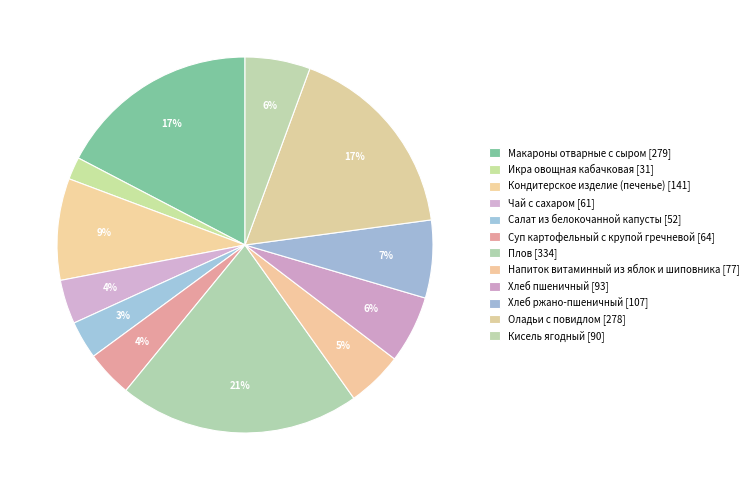

Is the sum of Оладьи с повидлом and Суп картофельный с крупой гречневой greater than half?

No